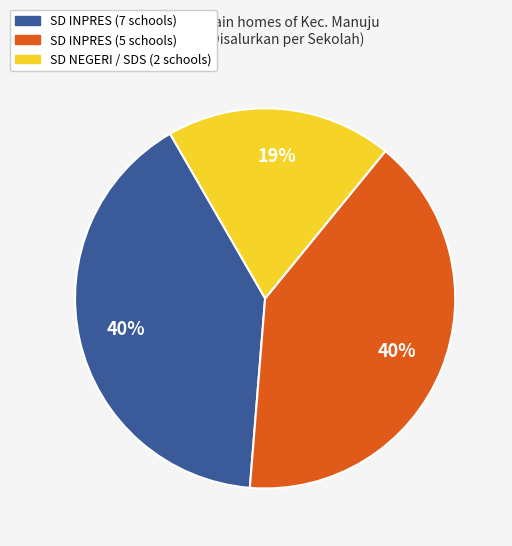

To the nearest percent, what is the difference between the largest and smallest slice percentages?

21%